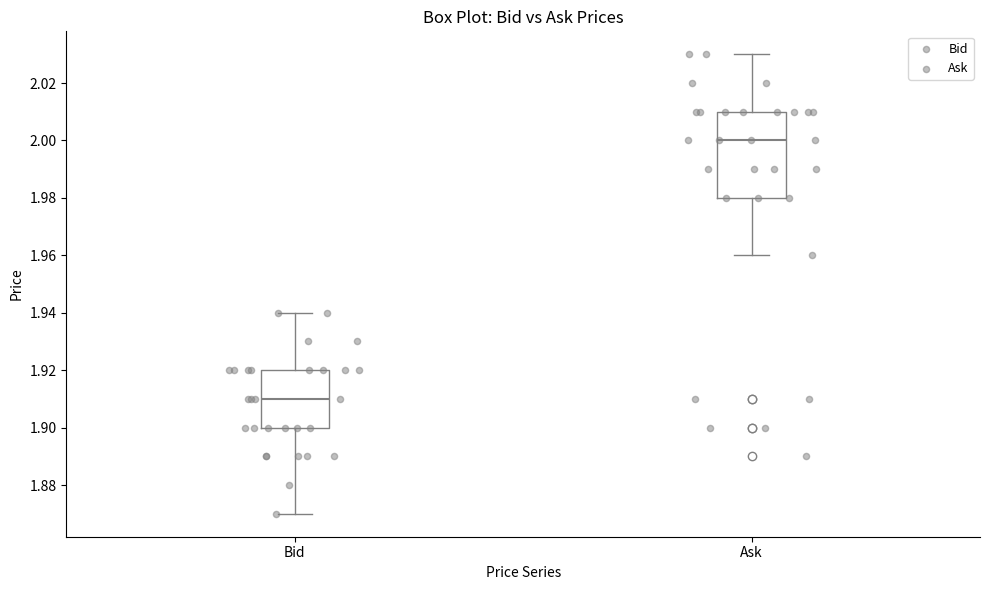

Reading left to right, transcribe this box plot: for each box, give where its median line is, the range the box spans, and where its two whiskers end, as read against the y-axis. The values are not printed on the chart, so give them approximately, as read against the axis.

Bid: median 1.91, box 1.90 to 1.92, whiskers 1.87 to 1.94
Ask: median 2.00, box 1.98 to 2.01, whiskers 1.96 to 2.03